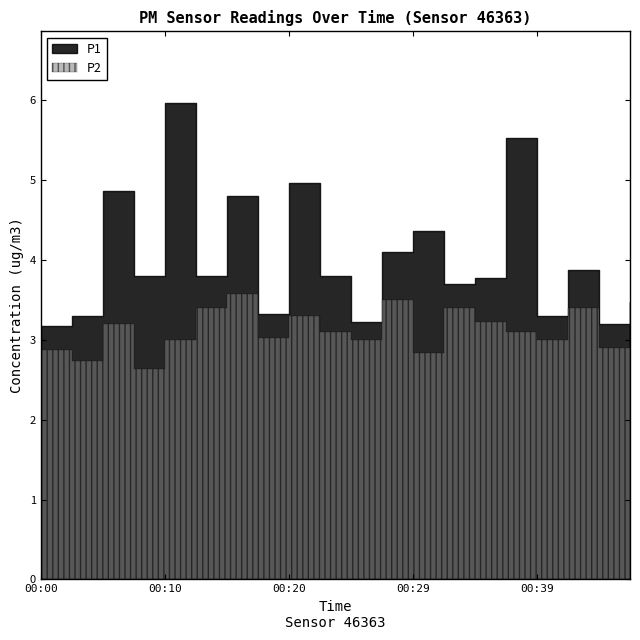

The value of P1 at 00:27 is 2.6. True or false?

False